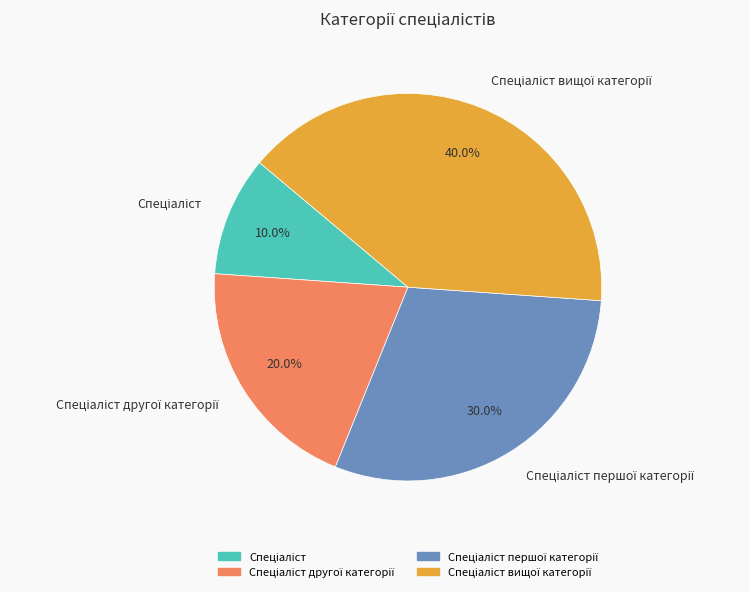

Does any single category account for the majority?

No